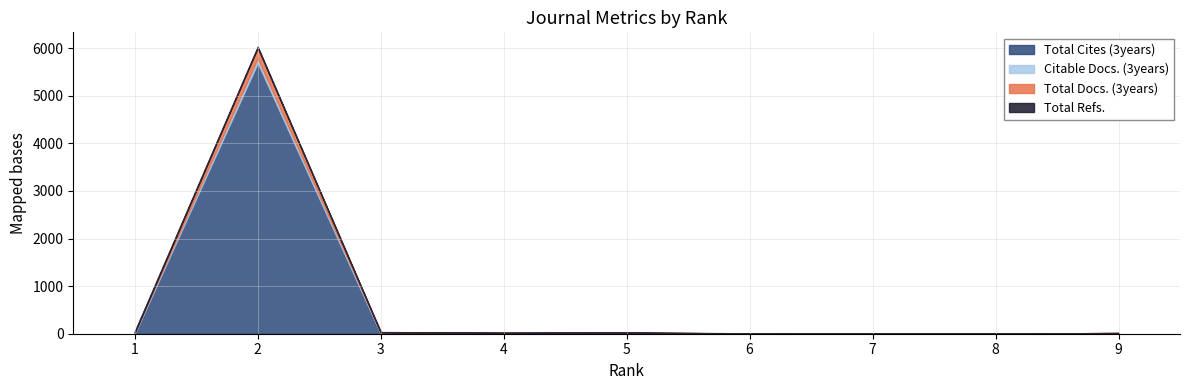

What are all the series names shown in the legend?

Total Docs. (3years), Total Cites (3years), Citable Docs. (3years), Total Refs.